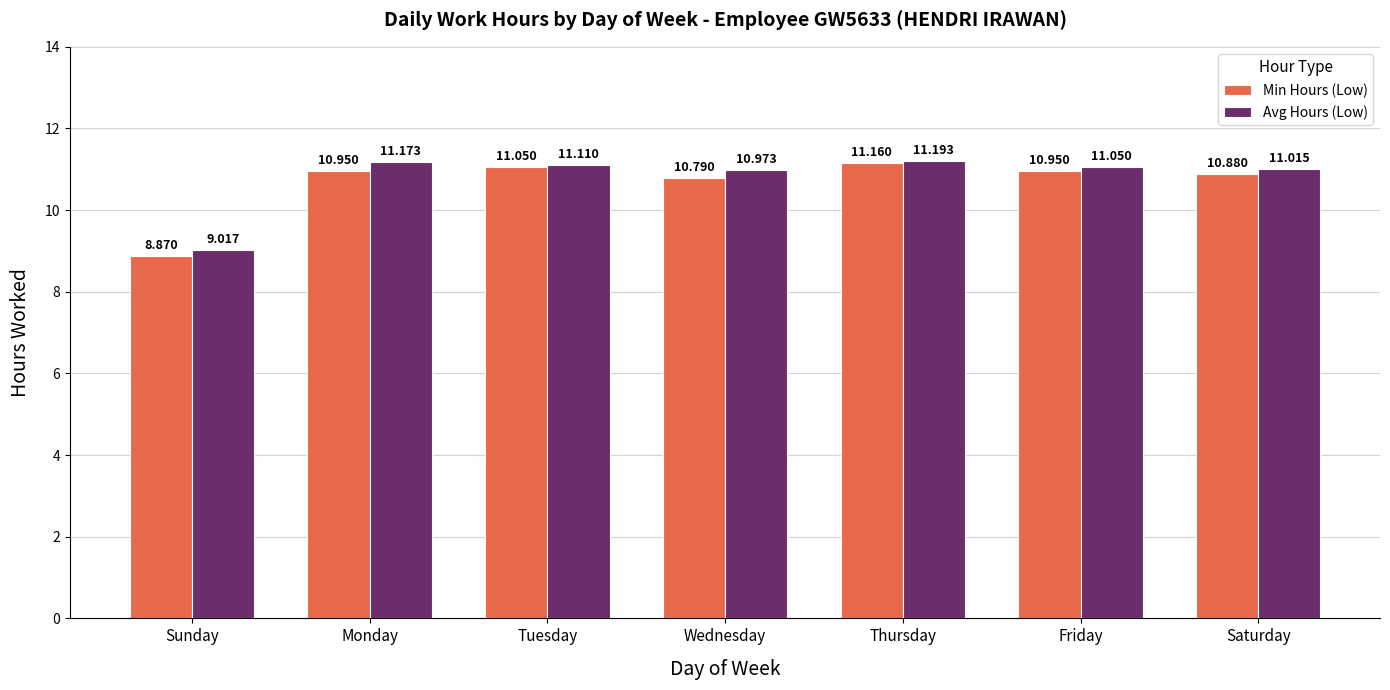

Which series has the largest total across all categories?

Avg Hours (Low)